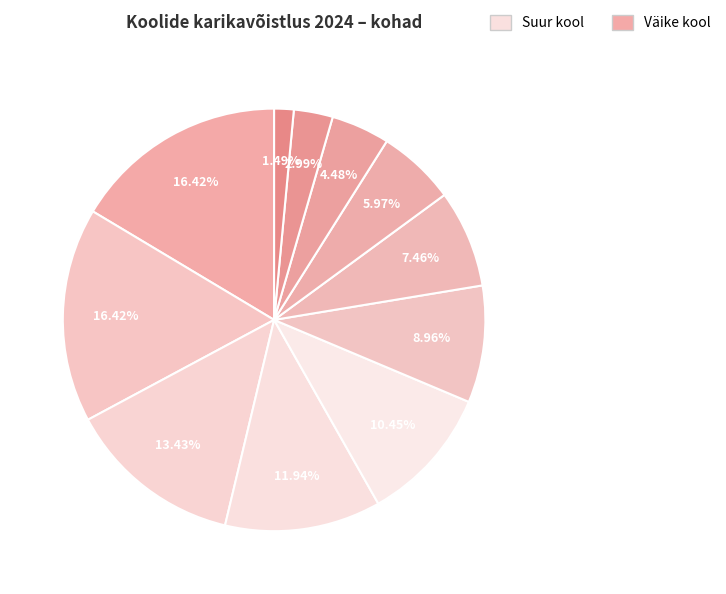

How many segments does this pie chart have?

11